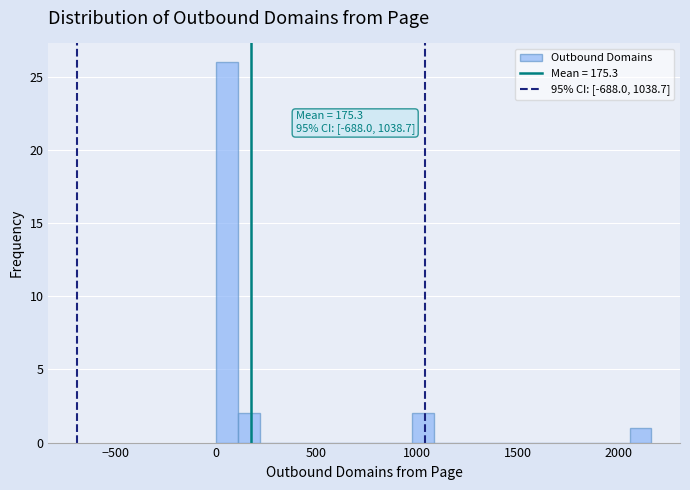

Read against the x-axis, roughly where is the centre of the tallest bar?

50